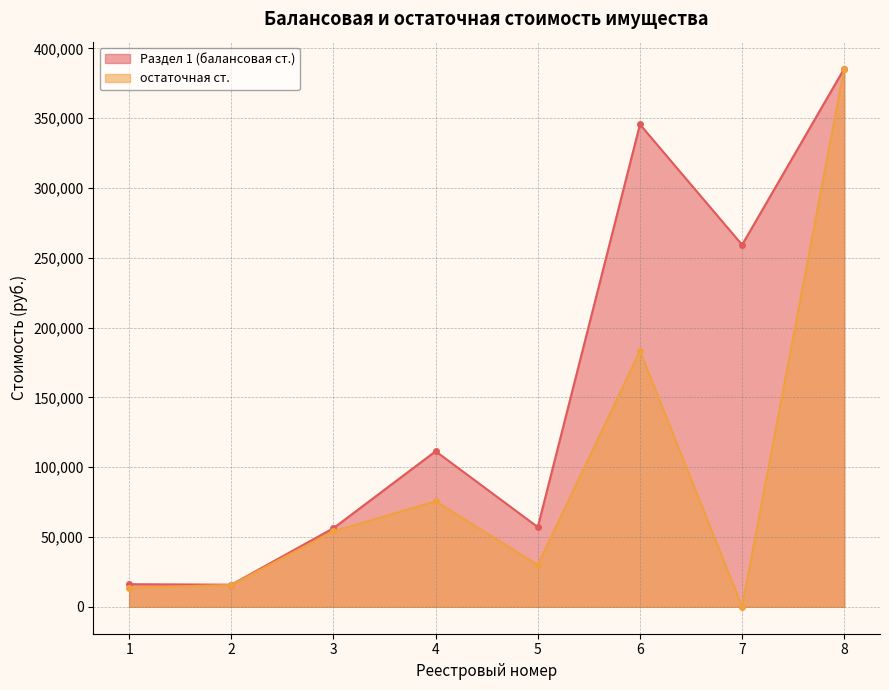

What is the spread (max minus min) of values at 5?

27193.6